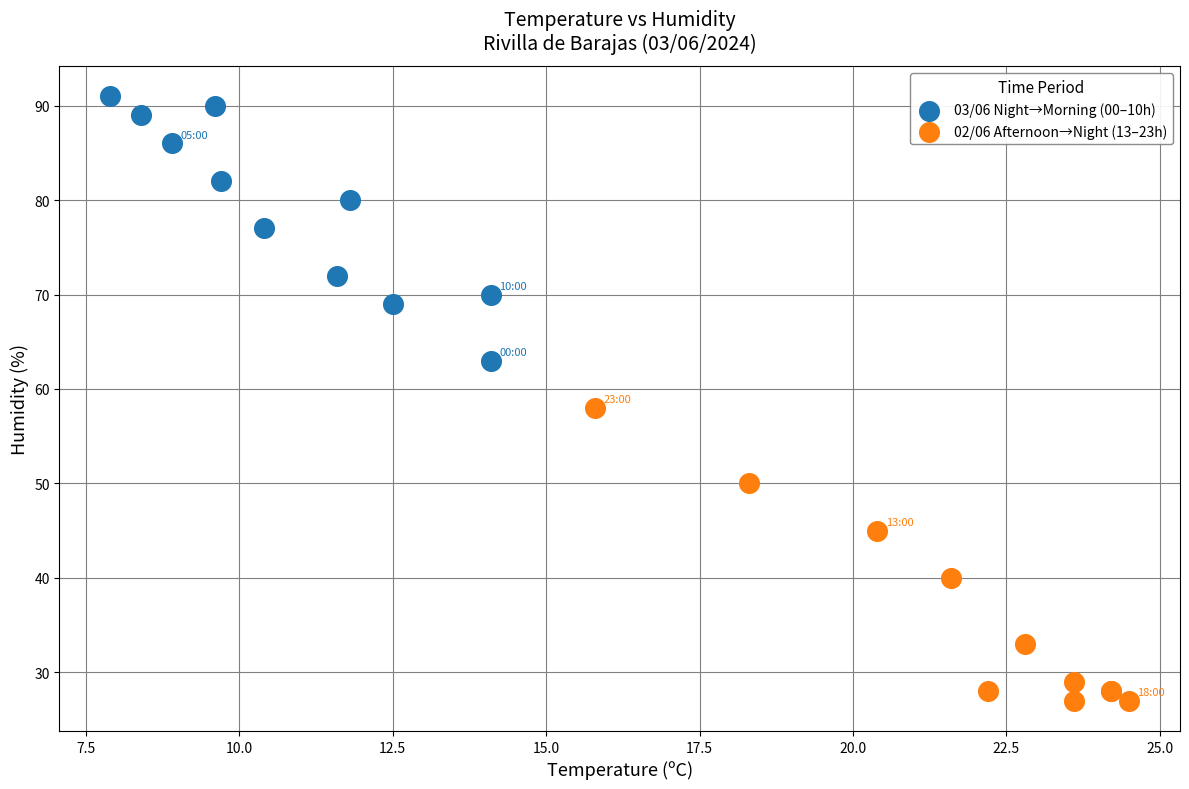

Which series contains the lowest Y value?

02/06 Afternoon→Night (13–23h)